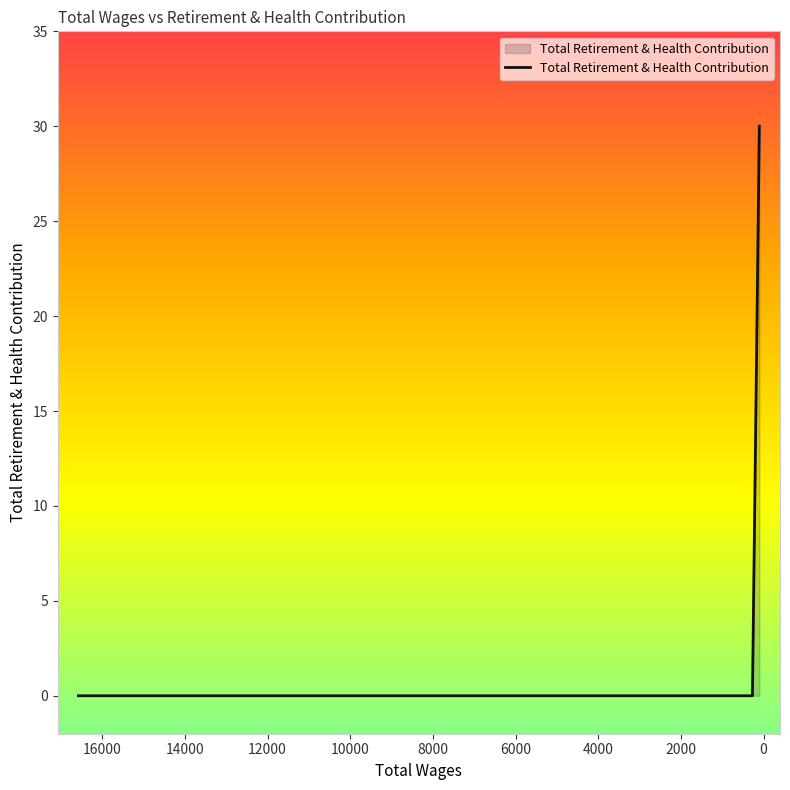

Reading left to right, list all the values displayed in this chart.

16578.0=0	7616.0=0	6164.0=0	5581.0=0	5070.0=0	3937.0=0	1885.0=0	1591.0=0	506.0=0	495.0=0	459.0=0	268.0=0	101.0=30